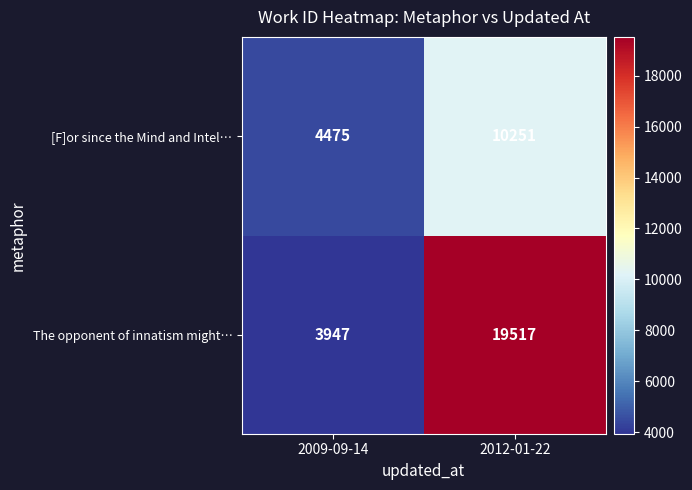

What is the total value across all series at 2012-01-22?

29768